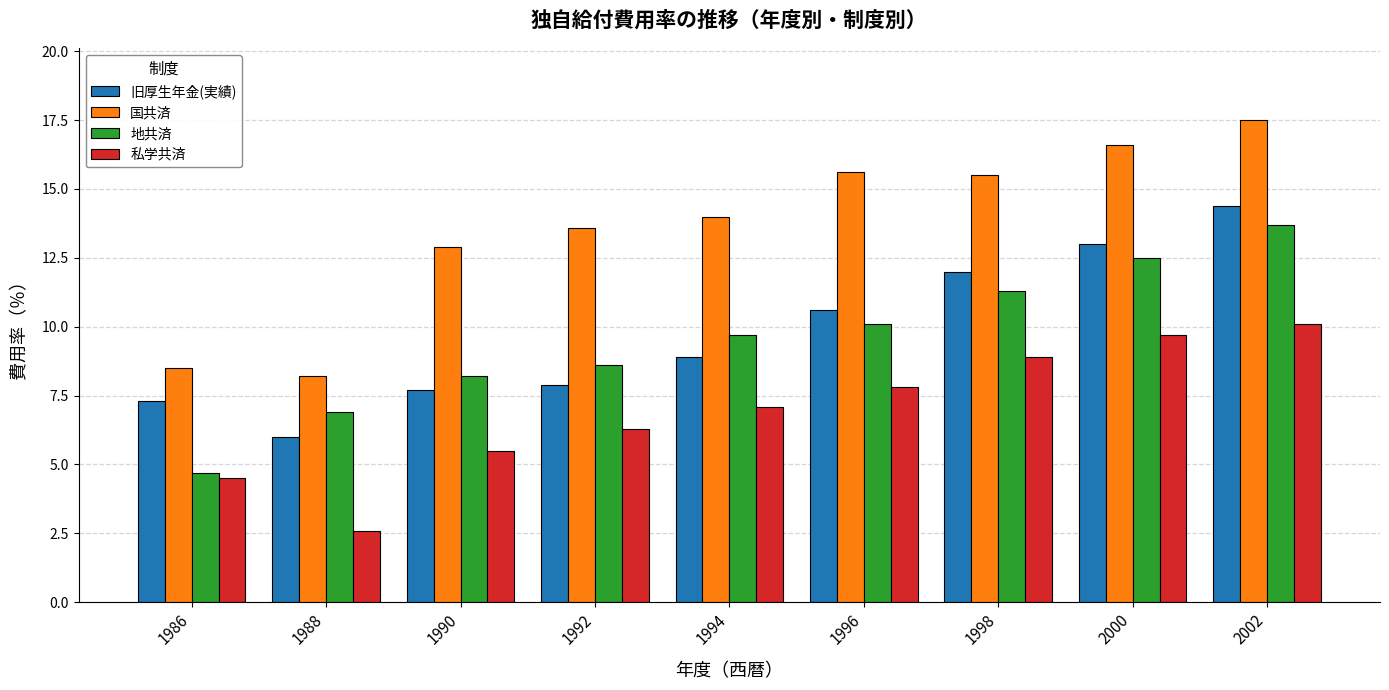

Where is 地共済 nearest to the value 9?

1992